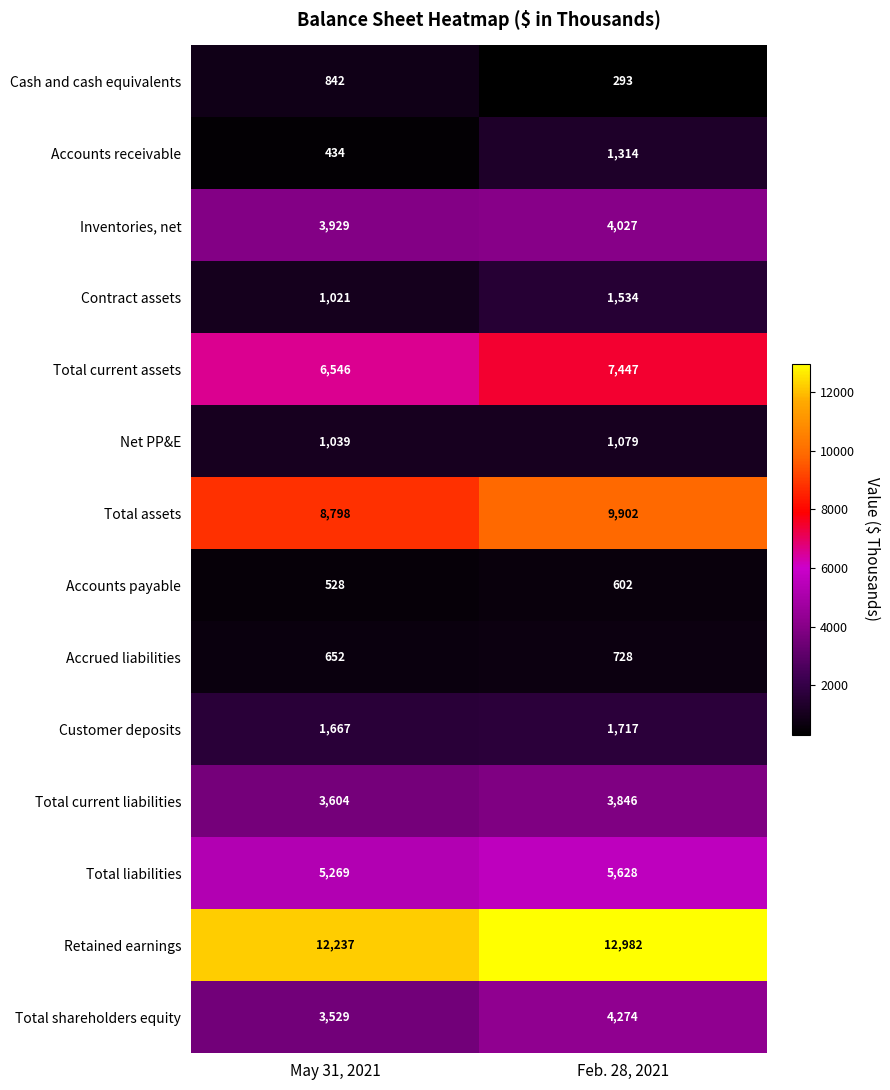

At which label is Retained earnings closest to 12609?

May 31, 2021